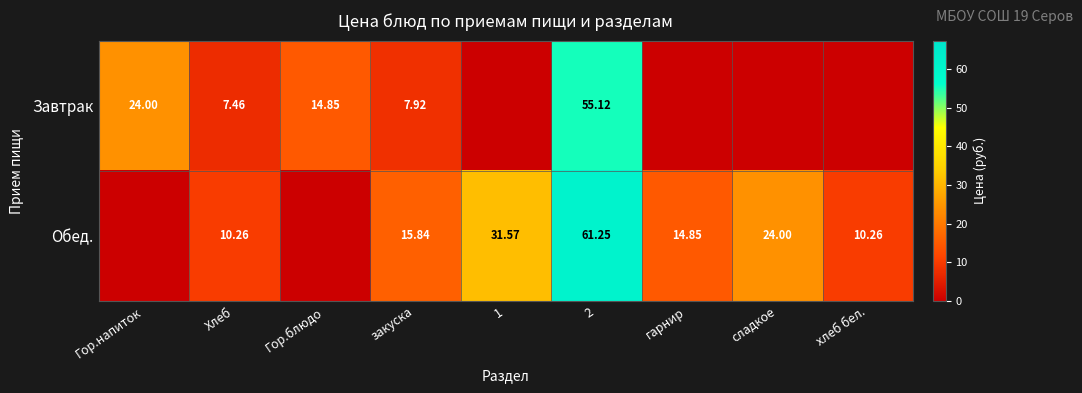

Rank the series at 2 from lowest to highest value.

Завтрак, Обед.